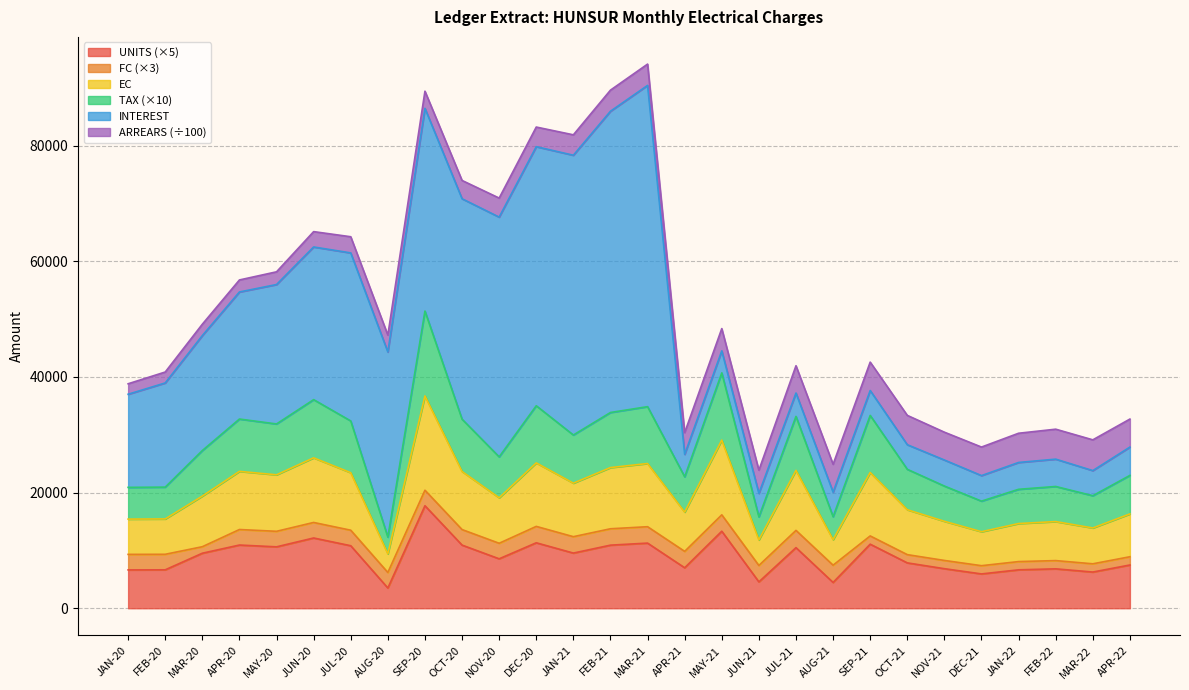

True or false: EC has a value of 35625.2 at APR-21.

False